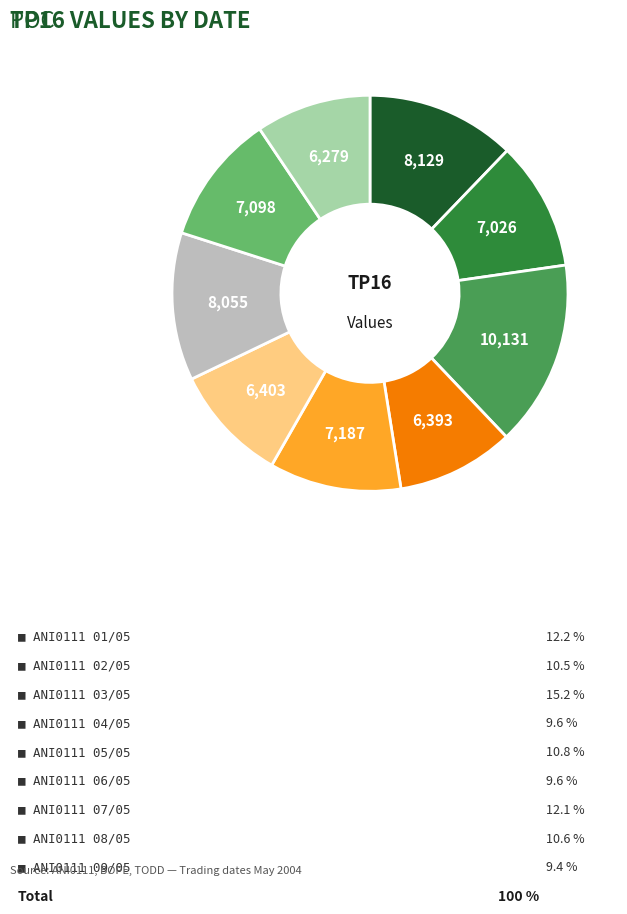

Is there any slice that represents more than half of the pie?

No